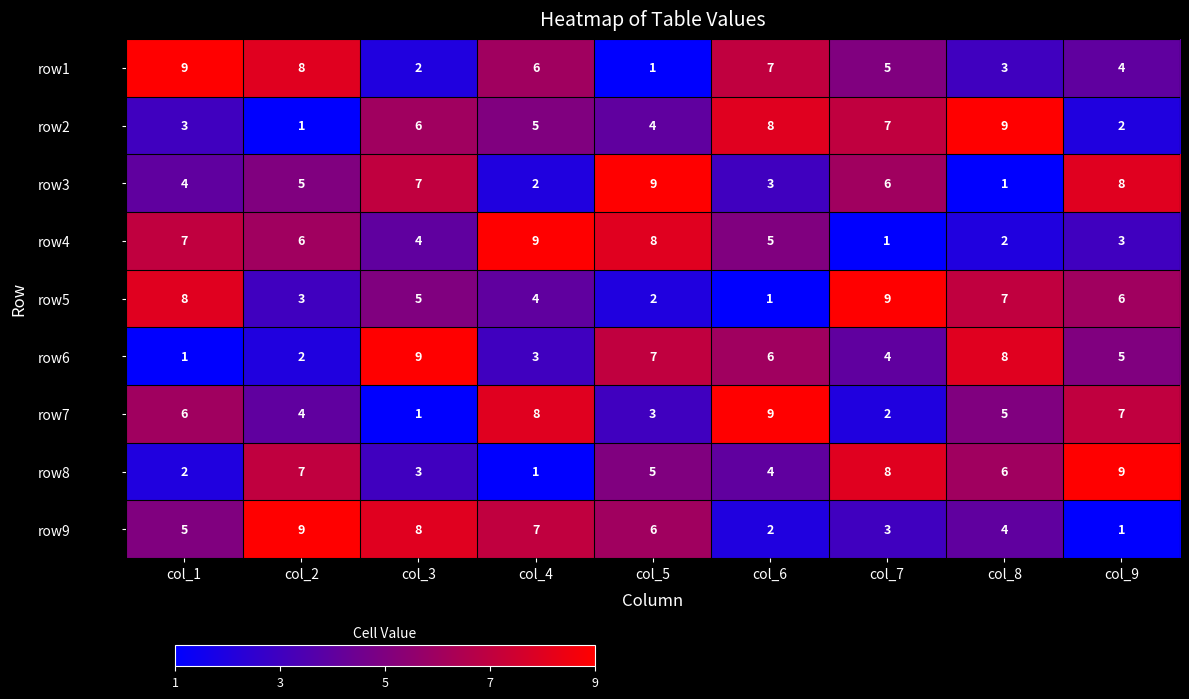

What is the total value across all series at col_2?

45